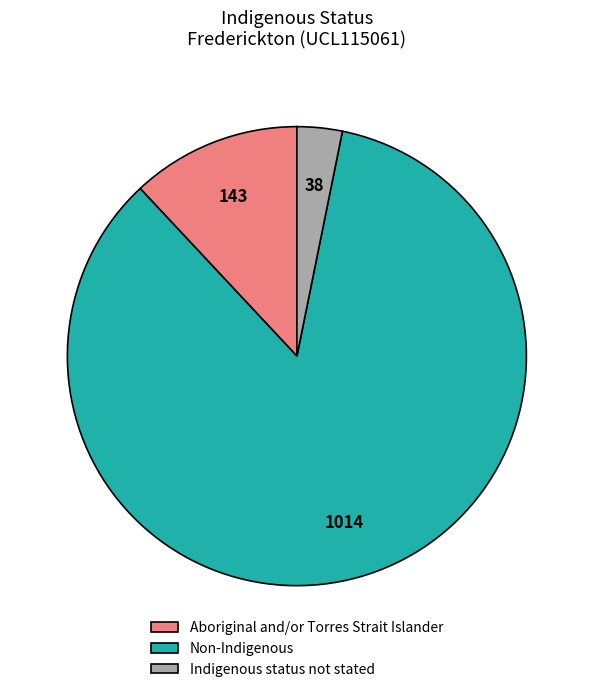

How many slices are in this pie chart?

3